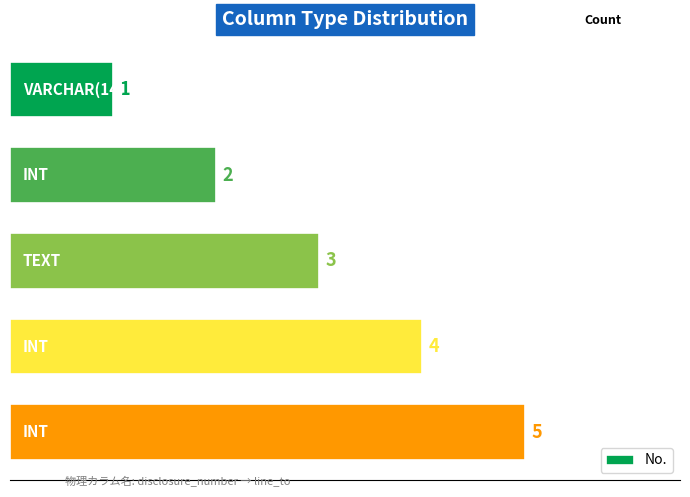

Rank the categories by value from lowest to highest.

0, 1, 2, 3, 4